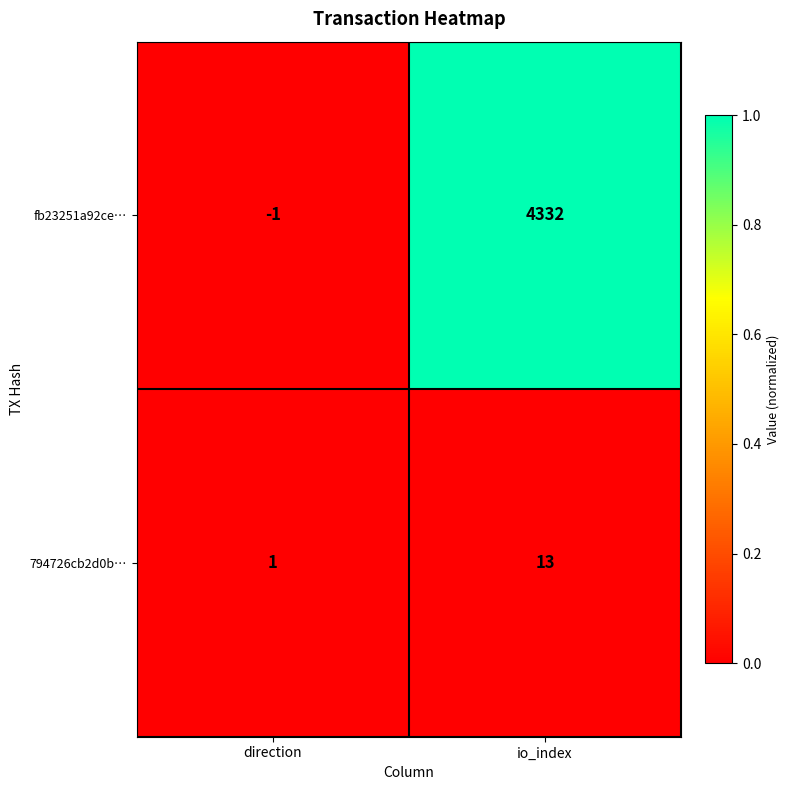

What is the maximum value shown in the chart?

4332